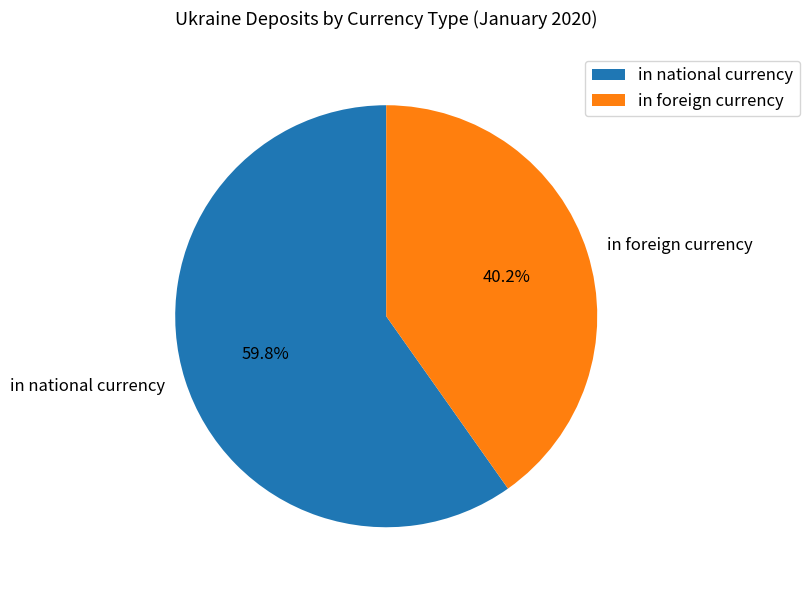

To the nearest percent, what portion does in foreign currency represent?

40%